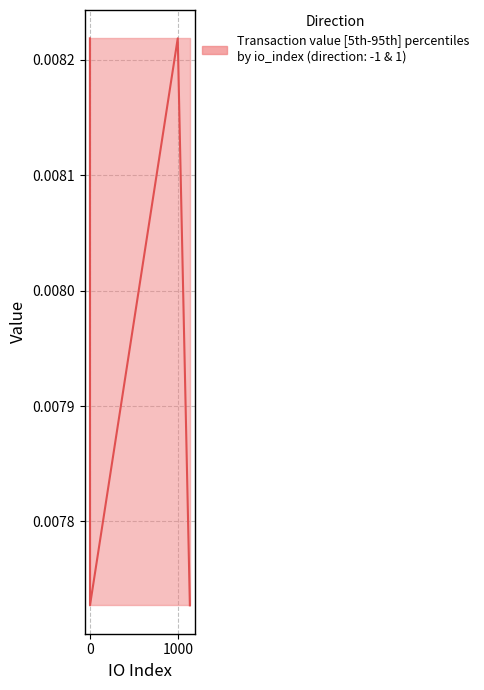

The chart shows a value of 0.0 at −1000. True or false?

False